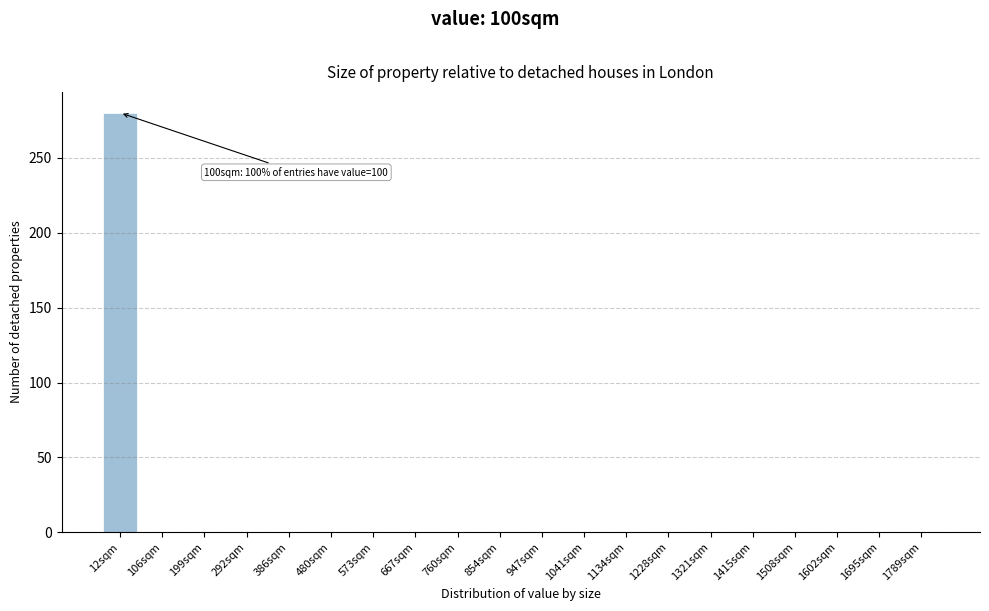

Reading left to right, what are all the values shown in this chart?

12sqm=280	106sqm=0	199sqm=0	292sqm=0	386sqm=0	480sqm=0	573sqm=0	667sqm=0	760sqm=0	854sqm=0	947sqm=0	1041sqm=0	1134sqm=0	1228sqm=0	1321sqm=0	1415sqm=0	1508sqm=0	1602sqm=0	1695sqm=0	1789sqm=0